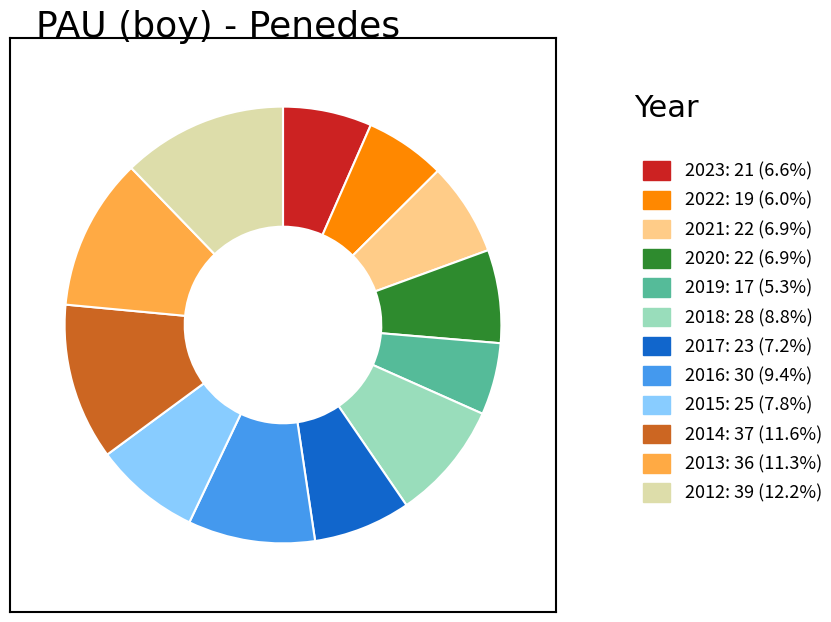

What is the ratio of the value at 2020: 22 (6.9%) to the value at 2022: 19 (6.0%)?

1.2